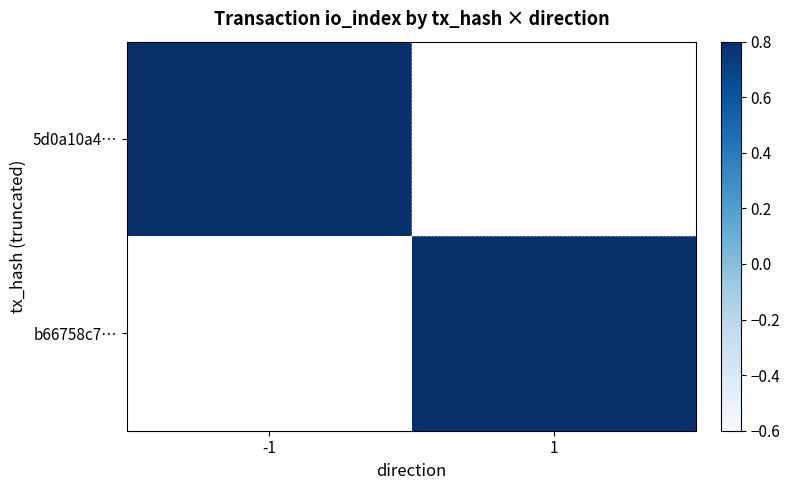

Which category has the highest value across all series?

-1